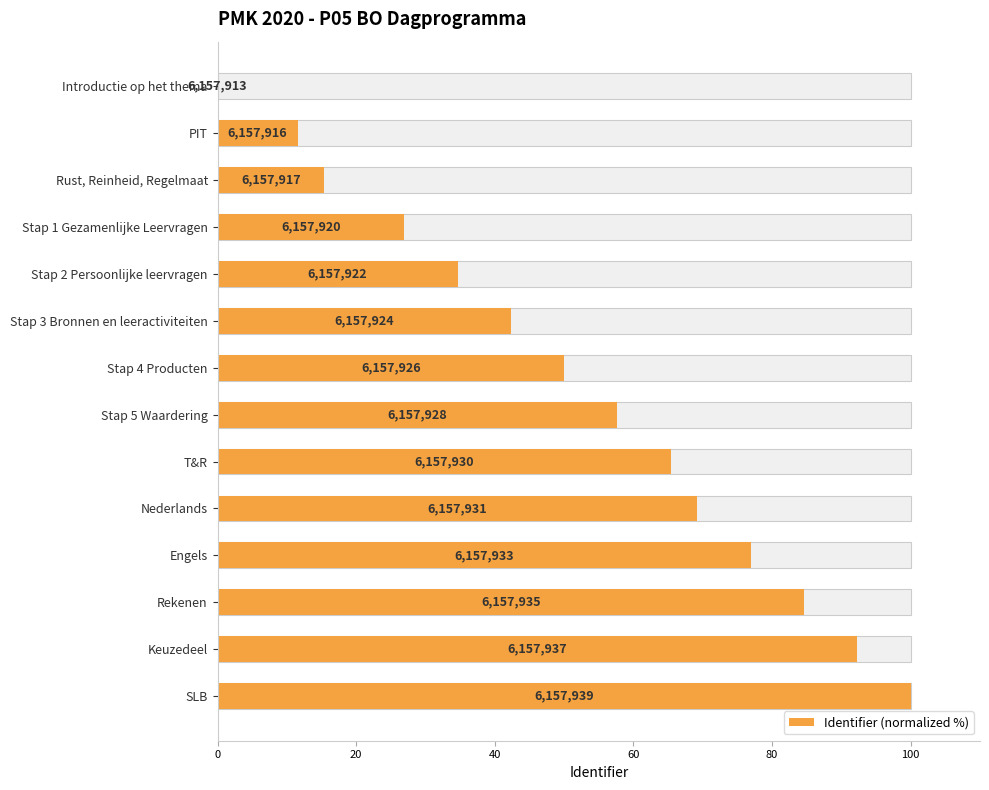

What is the difference between the maximum and minimum values?

100.0